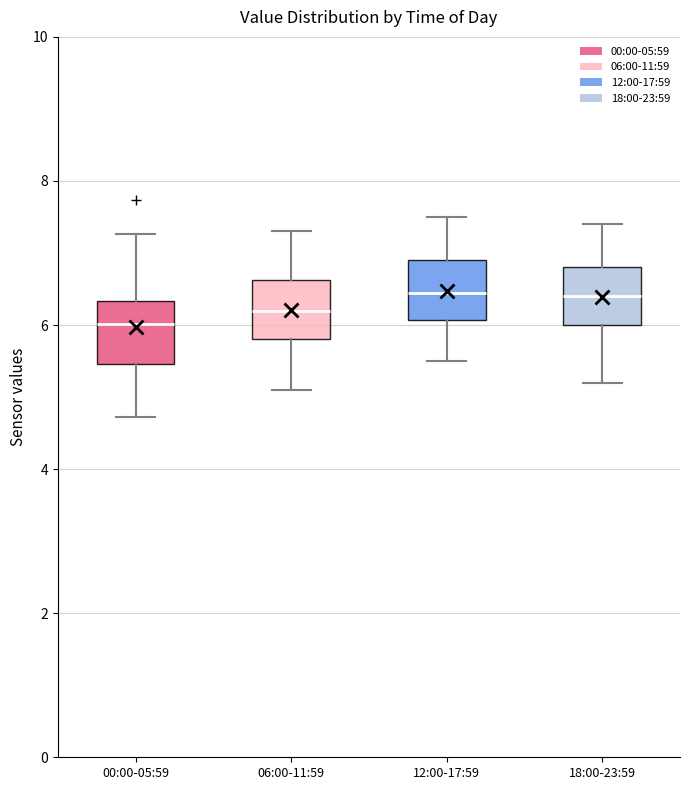

Where does the median line of the box for 18:00-23:59 sit on the y-axis? The values are not printed on the chart, so give them approximately, as read against the axis.

6.4